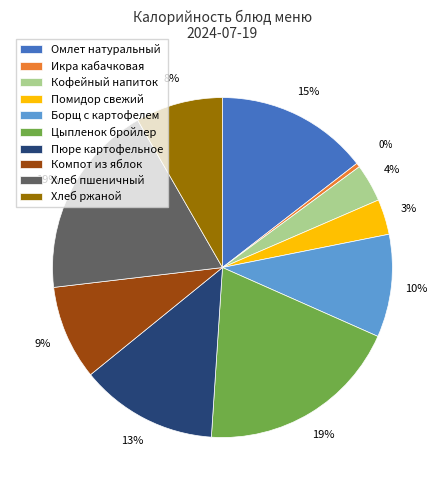

The Пюре картофельное slice represents 13% of the pie. True or false?

True